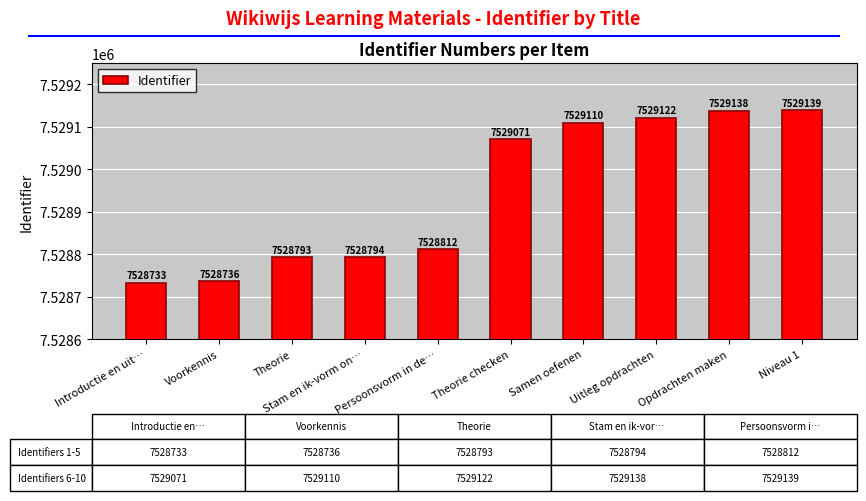

What is the sum of all values?

75289448